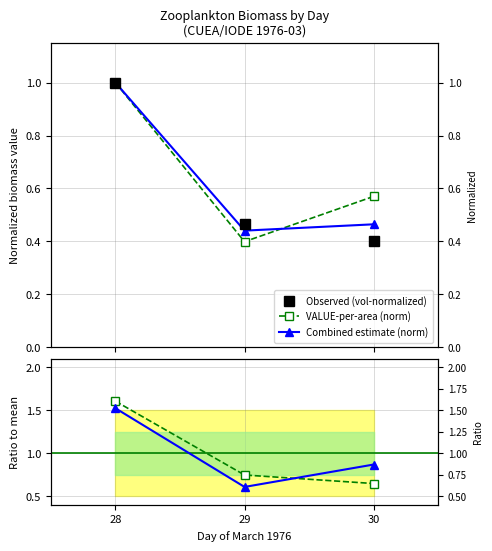

What is the sum of all VALUE-per-area (norm) values?

2.0